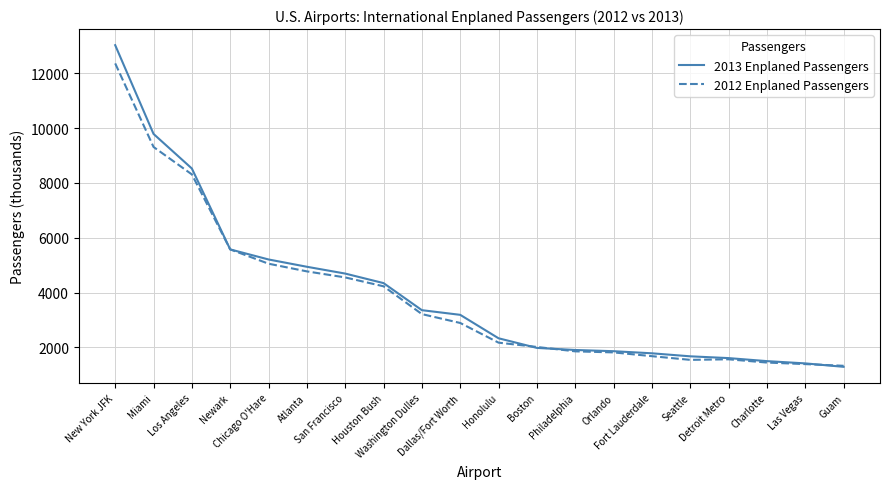

The value of 2013 Enplaned Passengers at Houston Bush is 4347.7. True or false?

True